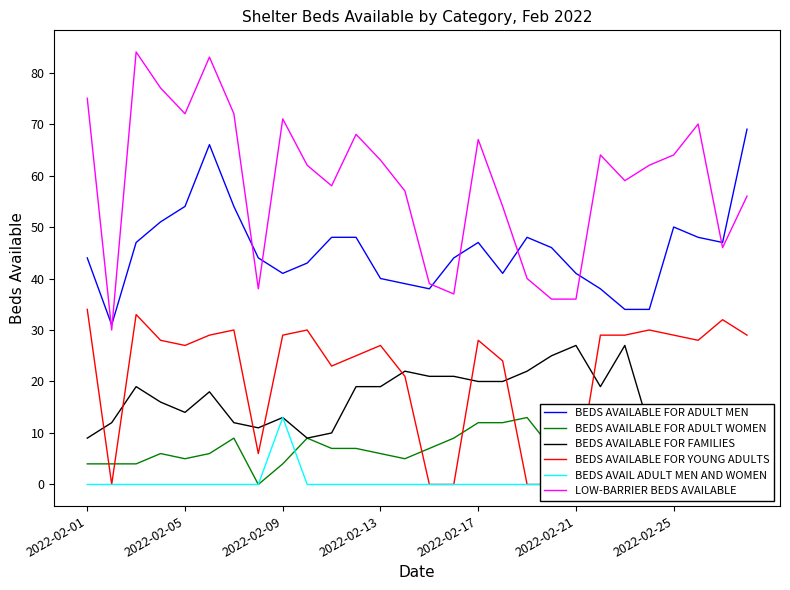

What is the difference between the maximum and second lowest values in the BEDS AVAIL ADULT MEN AND WOMEN series?

13